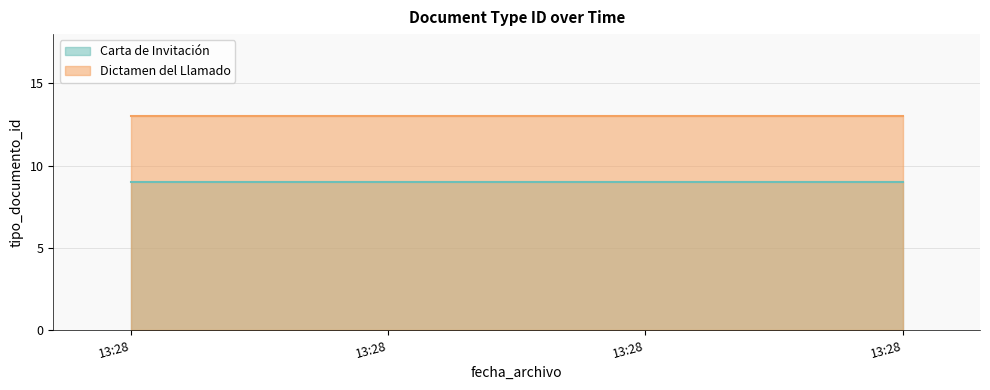

Which series has the largest total across all categories?

Dictamen del Llamado